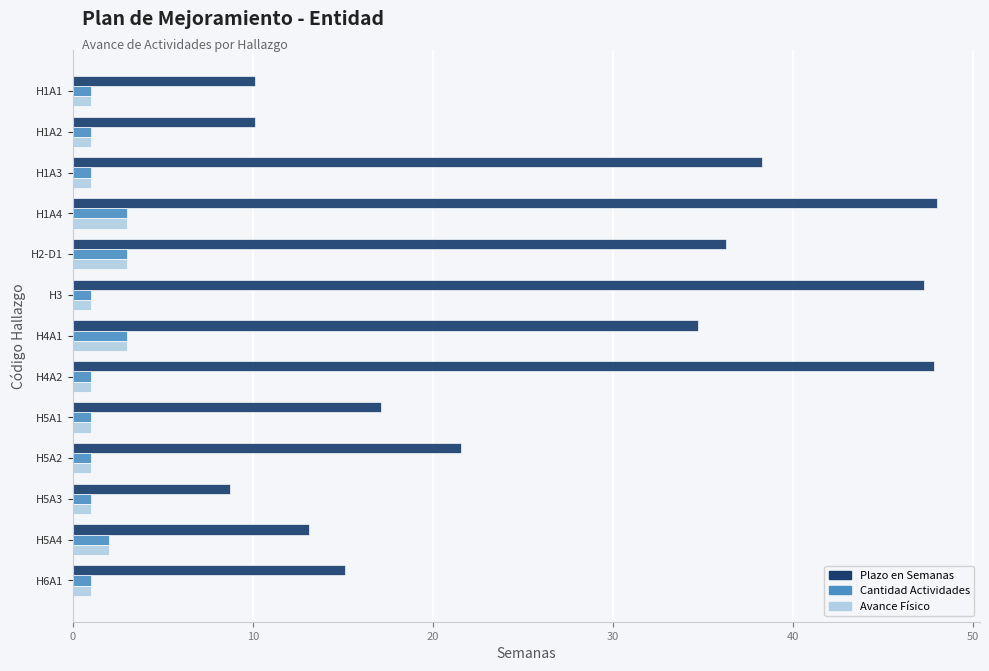

What is the greatest value displayed?

48.0